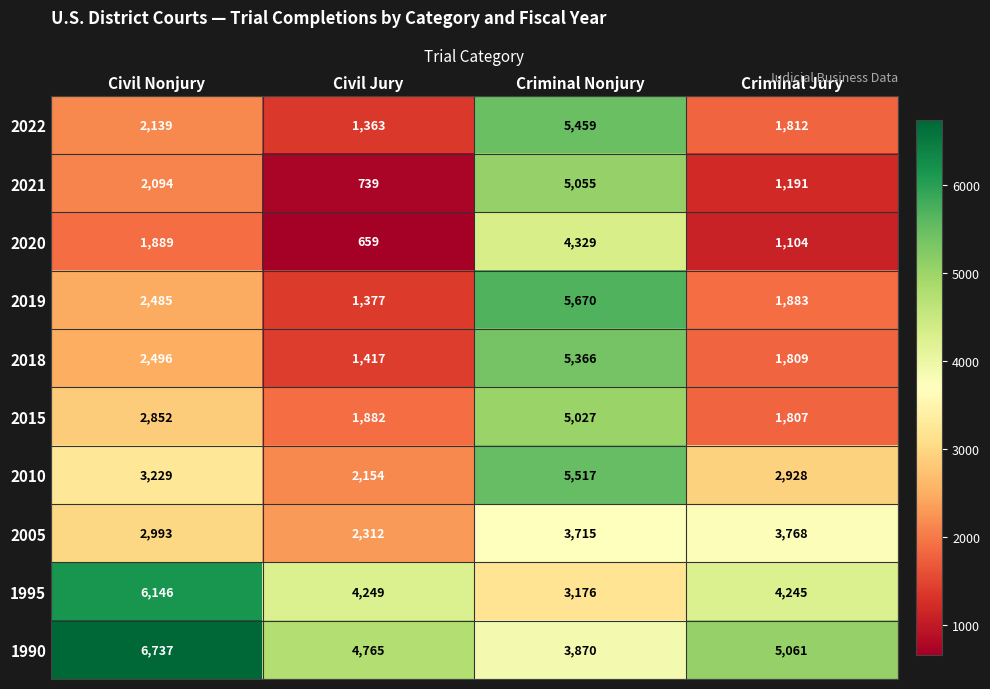

What is the difference between the maximum and minimum values in the 2022 series?

4096